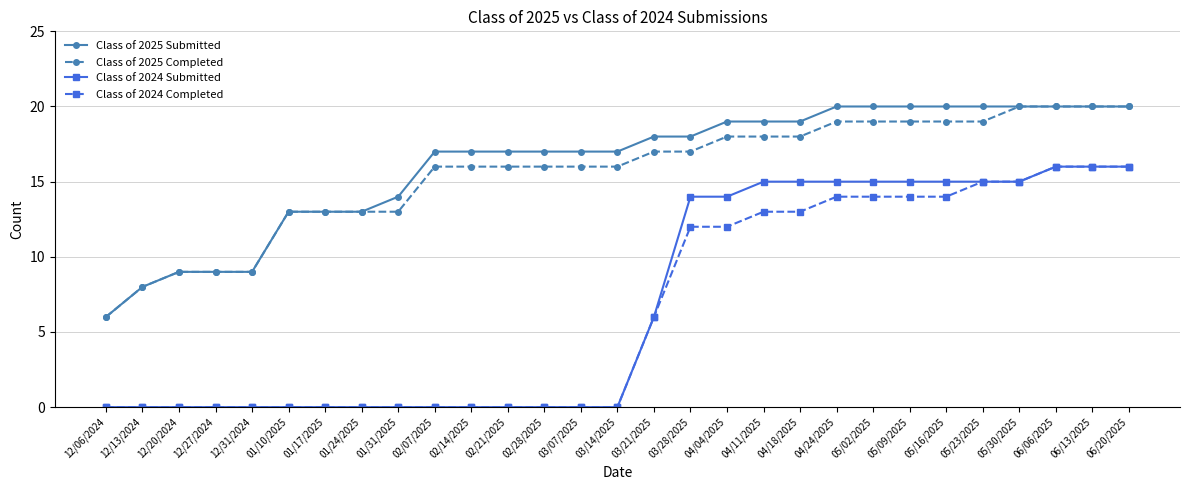

The Class of 2024 Completed series shows 20 at 03/28/2025. True or false?

False